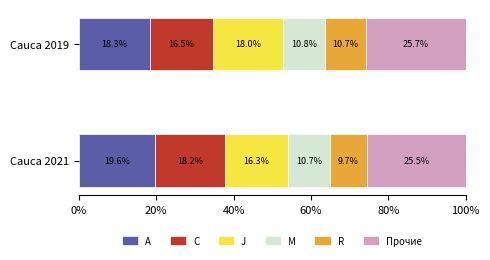

What is the highest value of the A series?

19.6